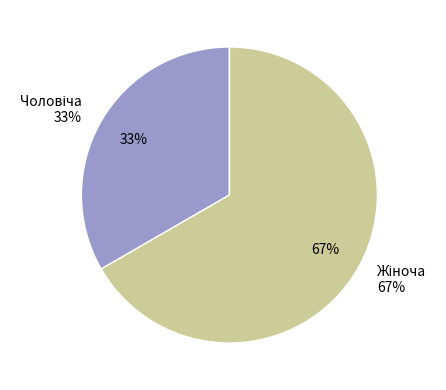

To the nearest percent, what is the combined percentage of Жіноча and Чоловіча?

100%